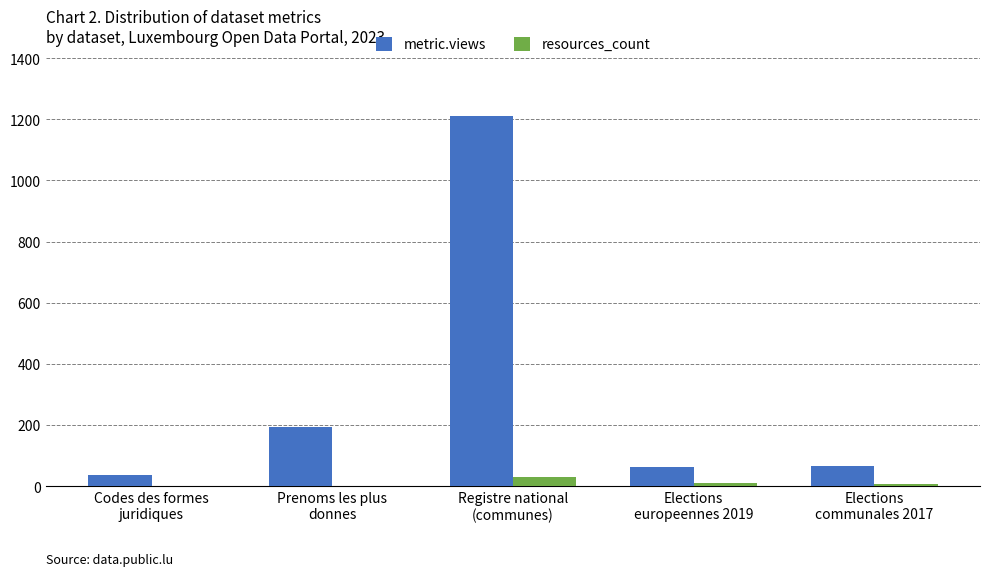

How many groups of bars are there?

5